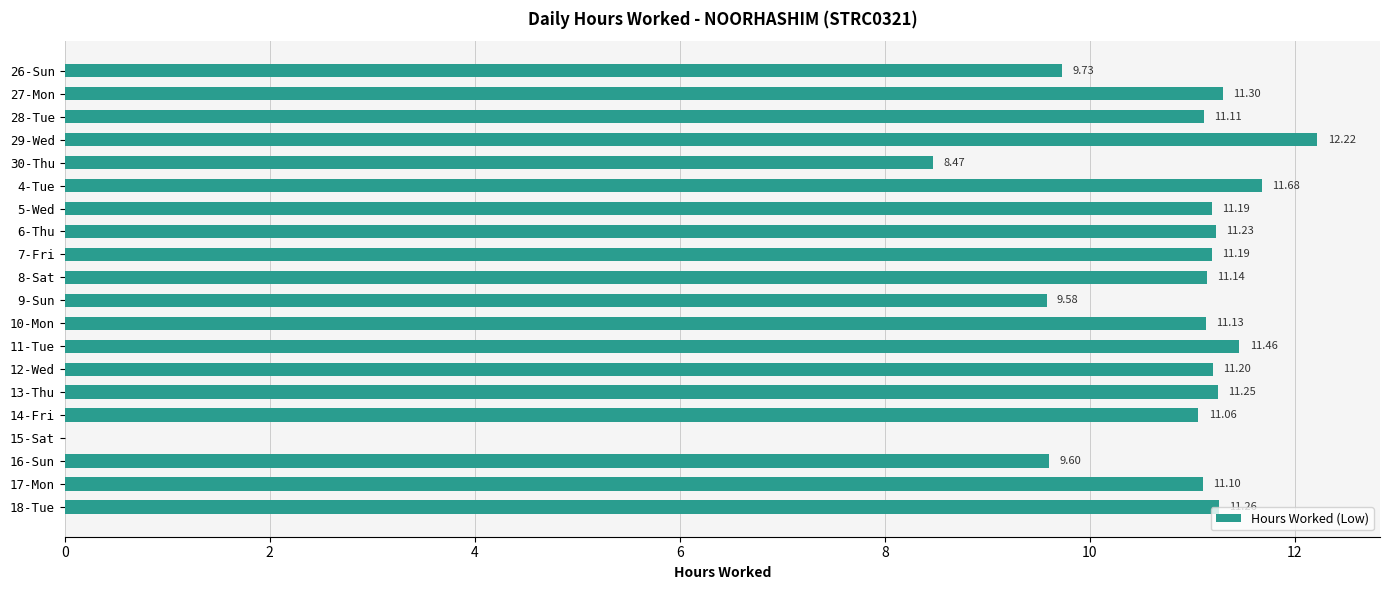

Between 27-Mon and 30-Thu, which is larger?

27-Mon